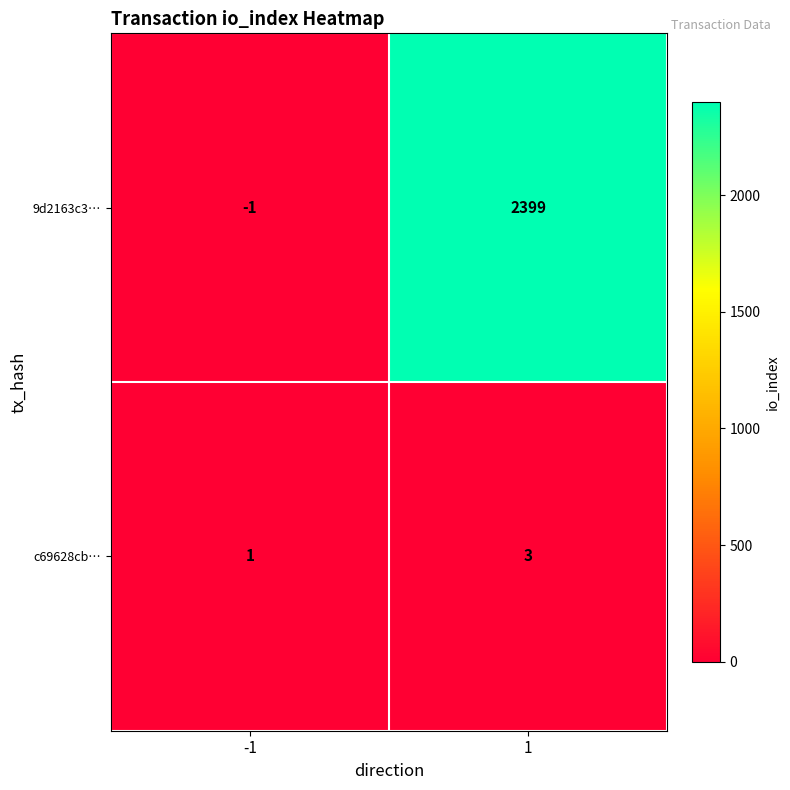

Which series has the widest spread of values?

9d2163c3…